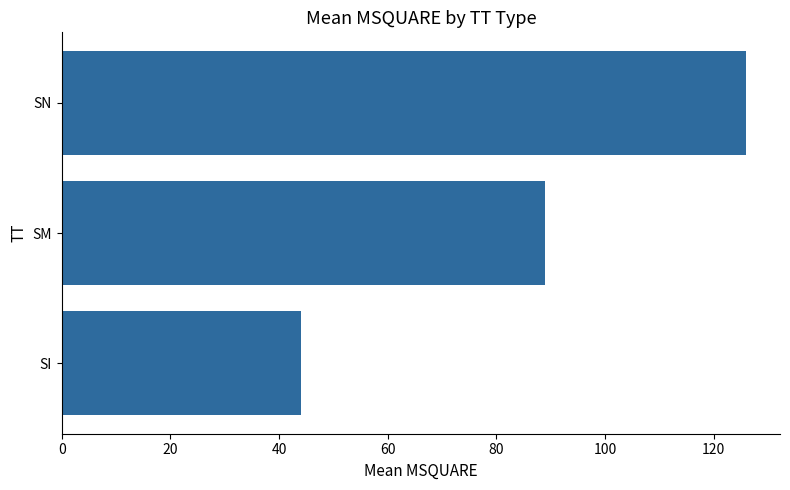

What is the difference between the values at SI and SN?

81.9